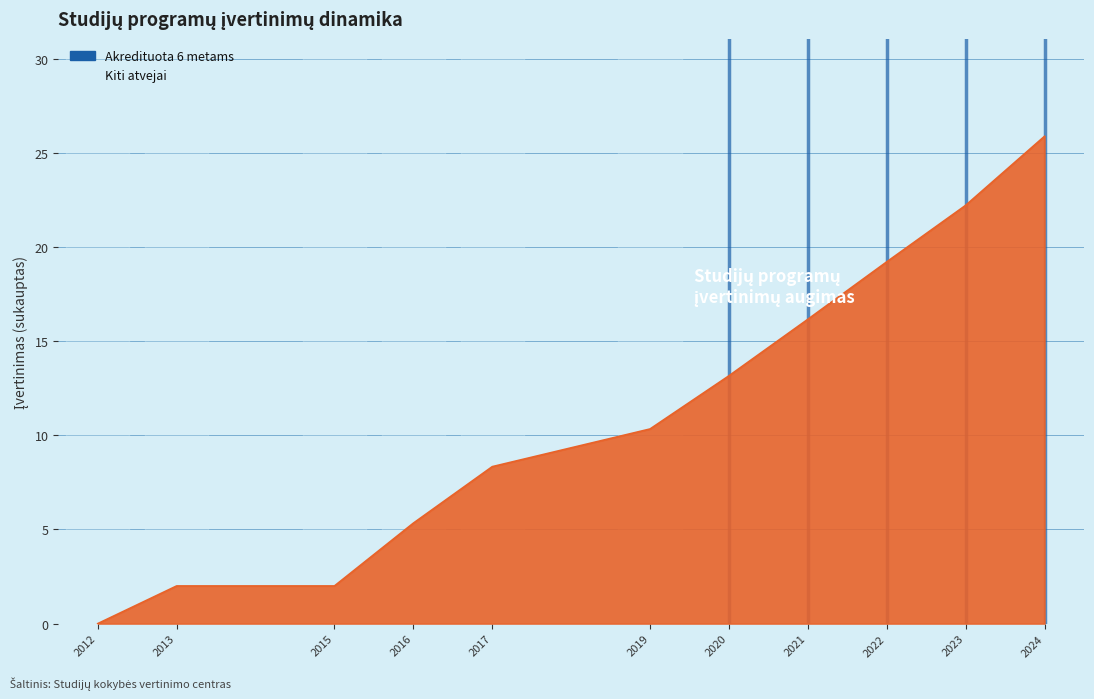

The chart shows a value of 0 at 2020. True or false?

False